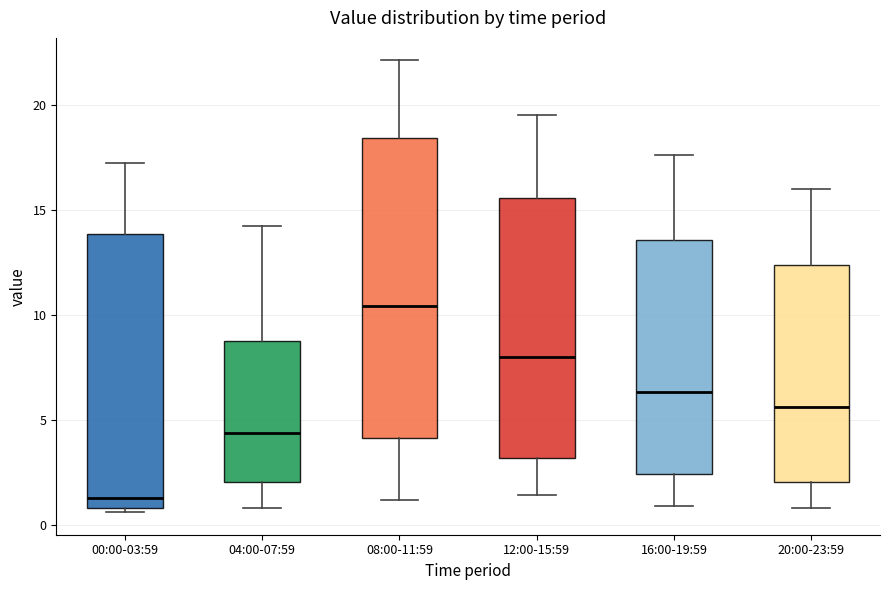

Comparing the boxes themselves (not the whiskers), which one is the tallest?

08:00-11:59